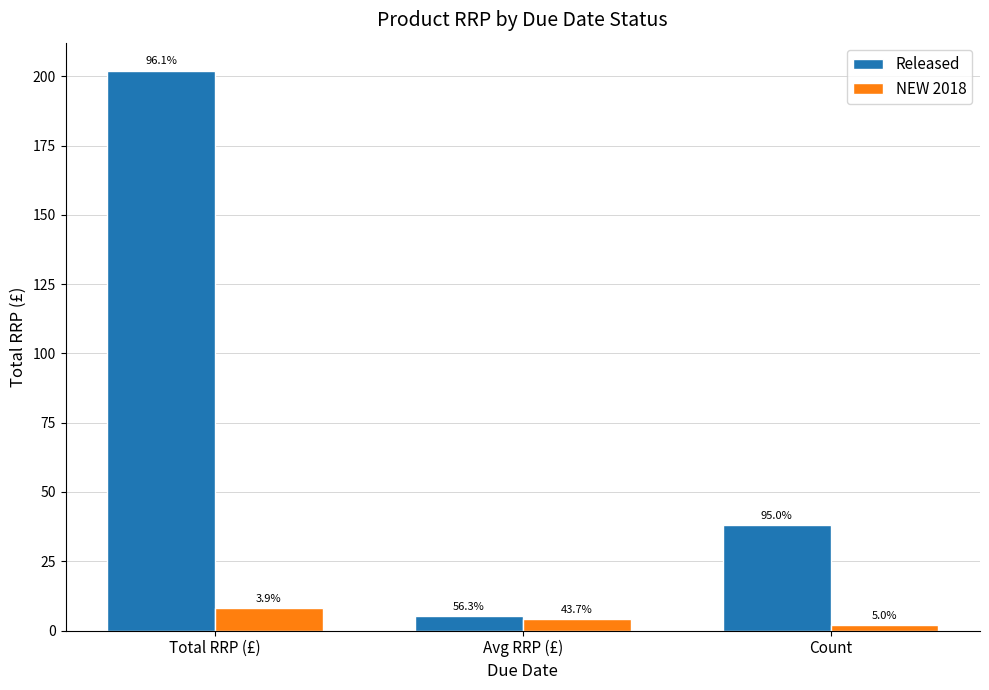

What are all the series names shown in the legend?

Released, NEW 2018